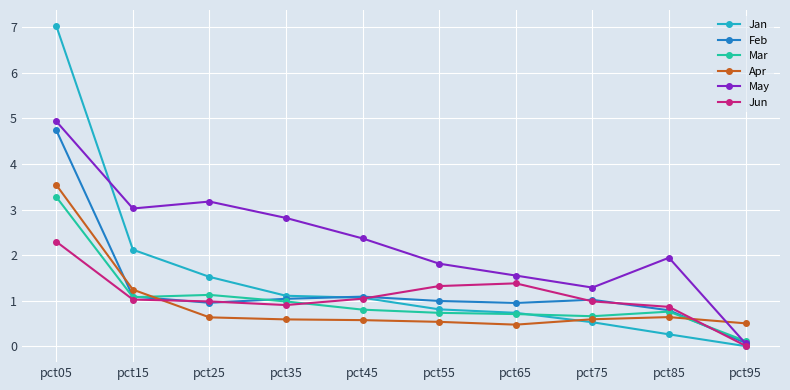

Between pct25 and pct35, which series saw the biggest shift?

Jan